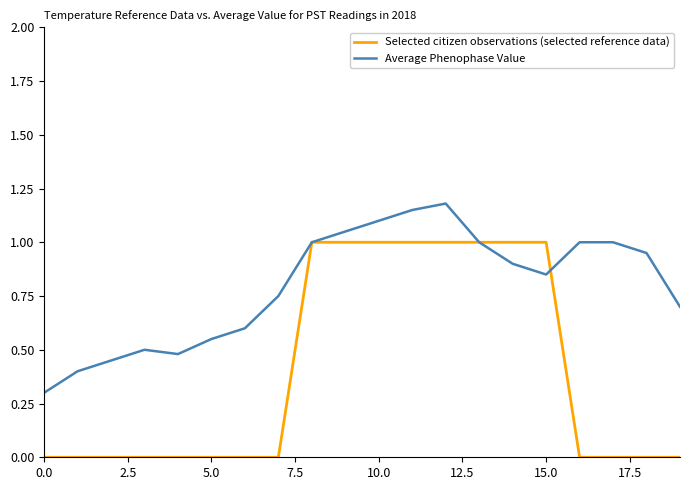

Rank the series by their maximum value, from lowest to highest.

Selected citizen observations (selected reference data), Average Phenophase Value